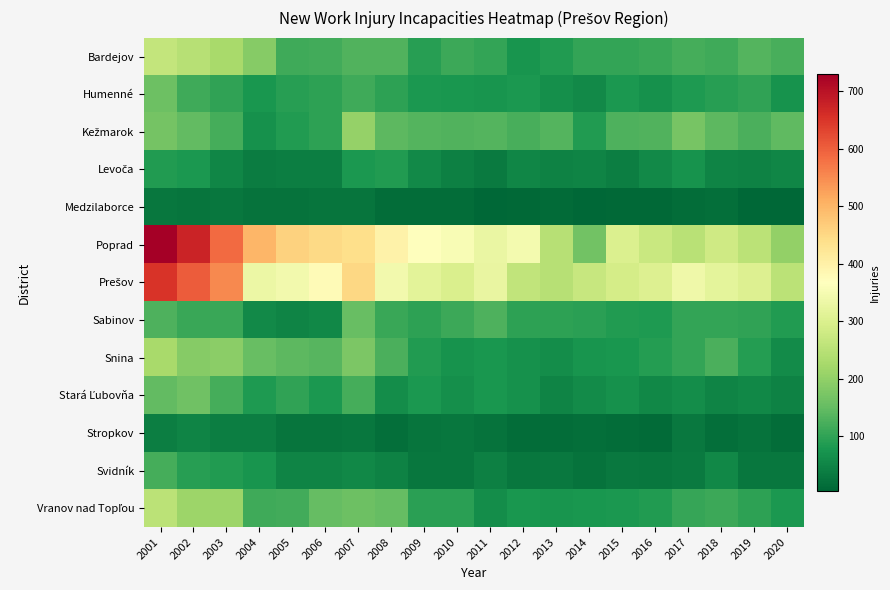

Count the number of categories in the chart.

20